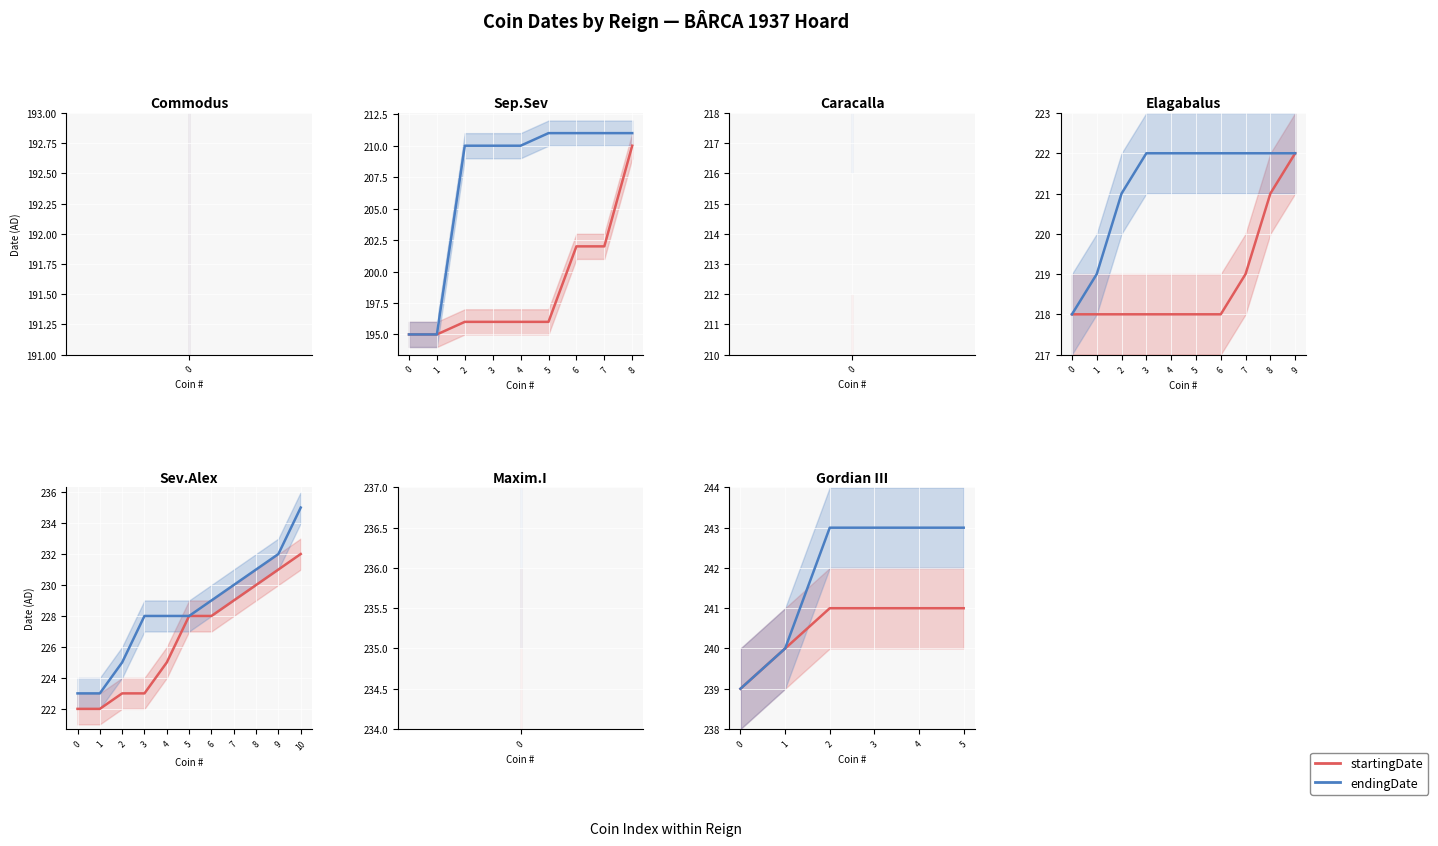

At which label does endingDate reach its peak?

2